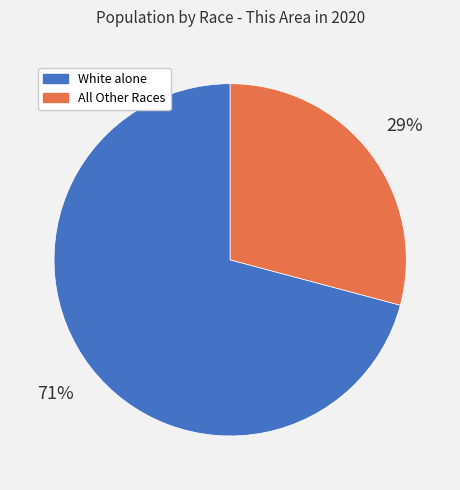

To the nearest percent, what is the average slice percentage?

50%